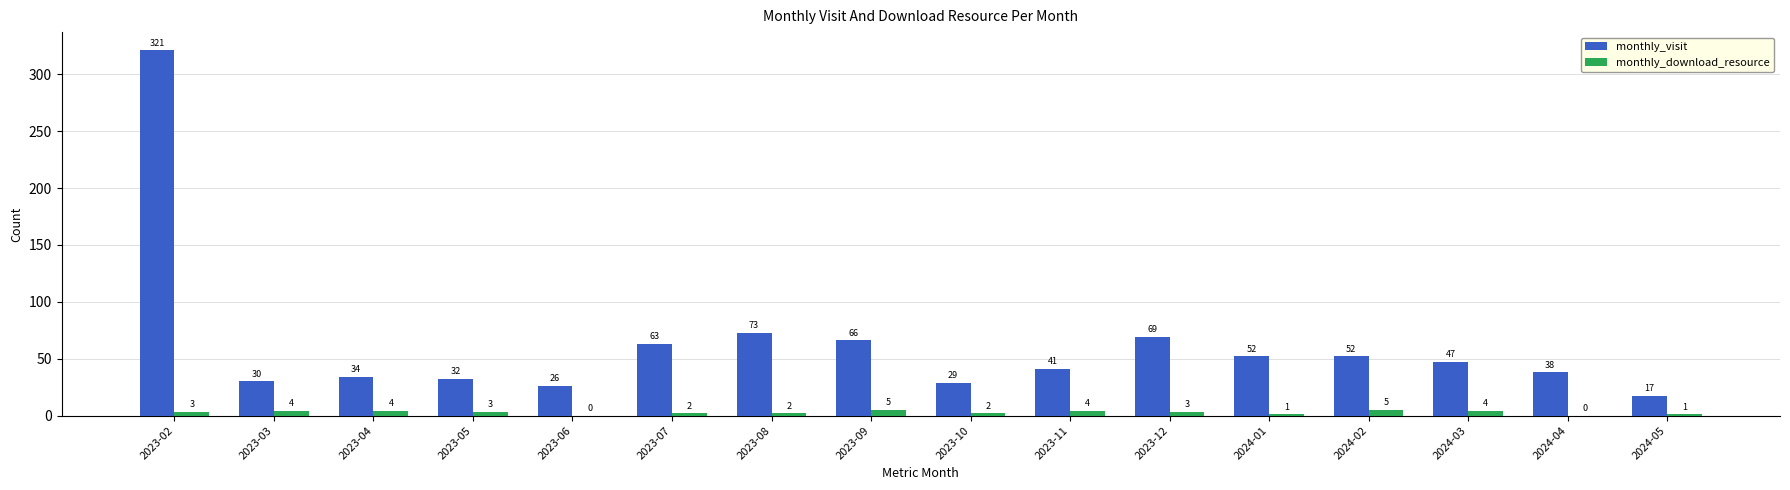

Which series has the widest spread of values?

monthly_visit